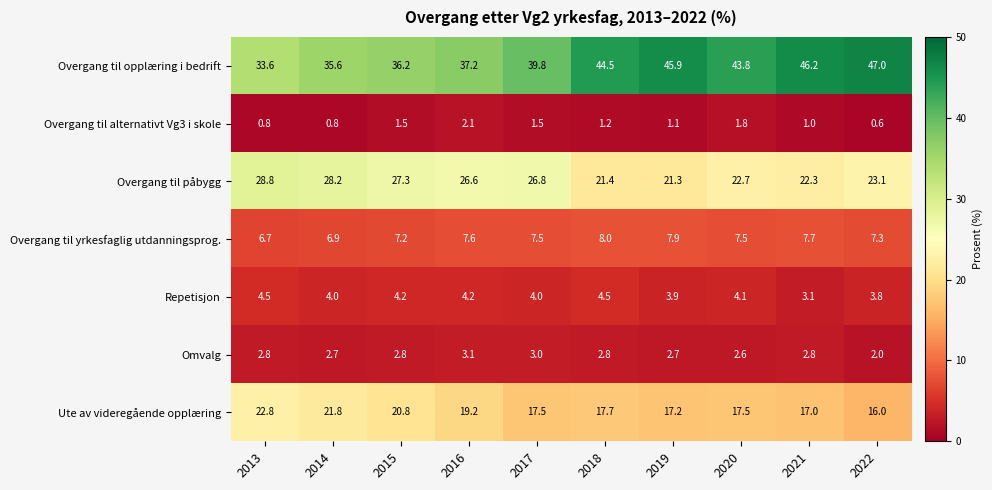

What is the maximum value for Overgang til påbygg?

28.8